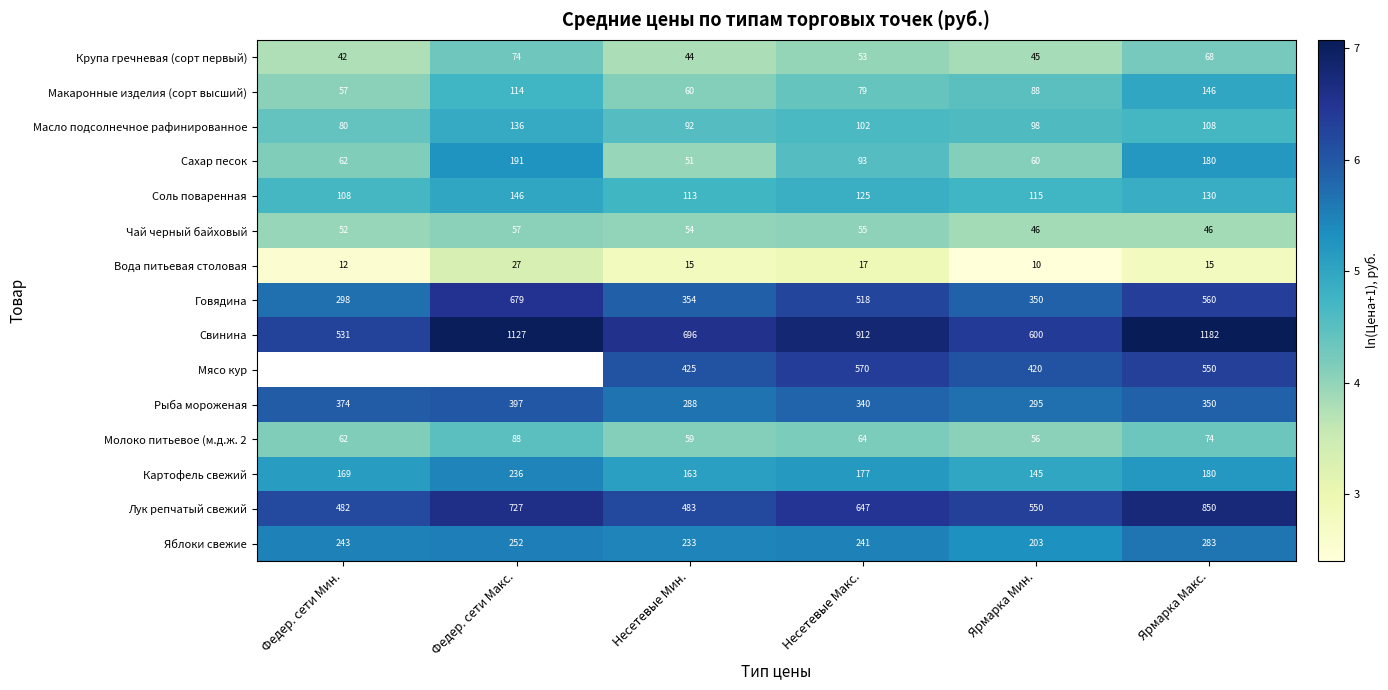

Between Несетевые Макс. and Ярмарка Мин., which series saw the biggest shift?

Свинина